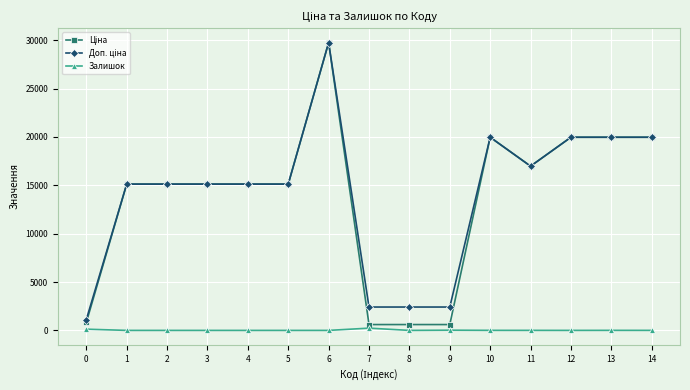

What is the difference between the maximum and minimum values in the Залишок series?

233.0